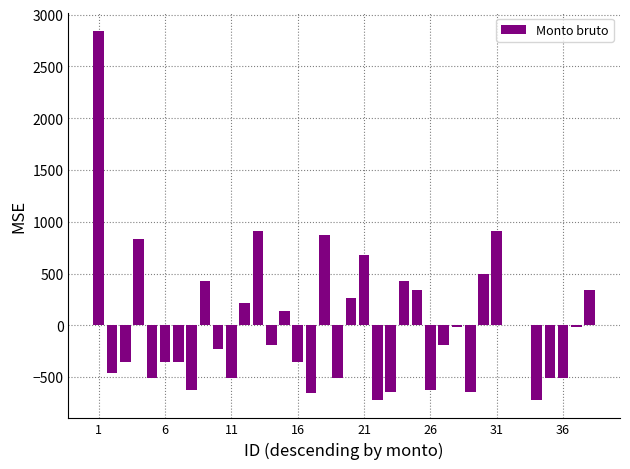

Is it true that the value at 16 is -122.1?

False